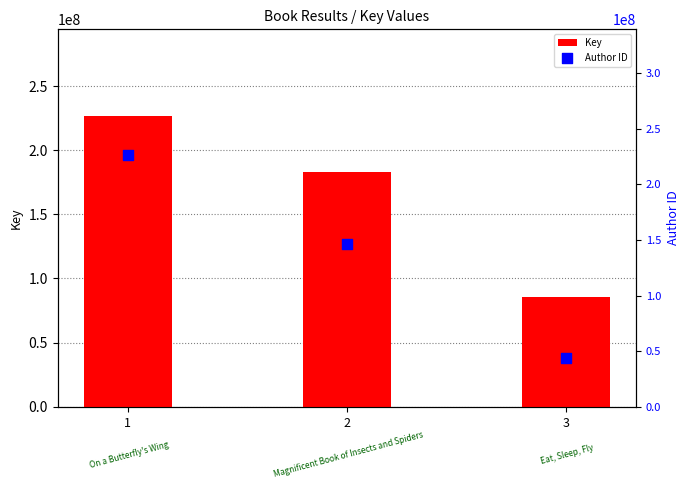

What is the total value across all series at 1?

452764131